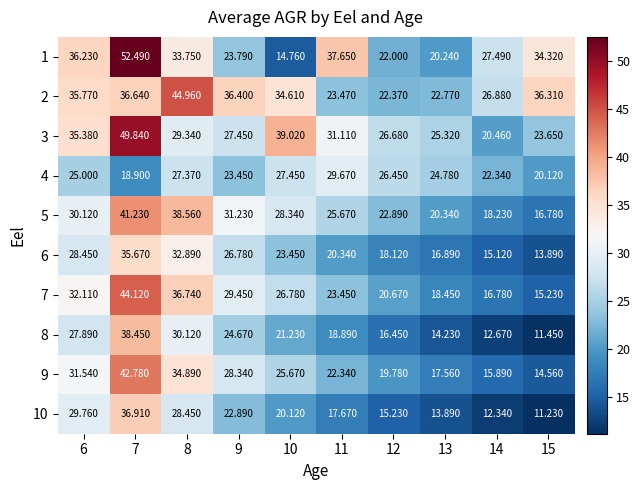

Which has a higher value, 10 or 8?

8